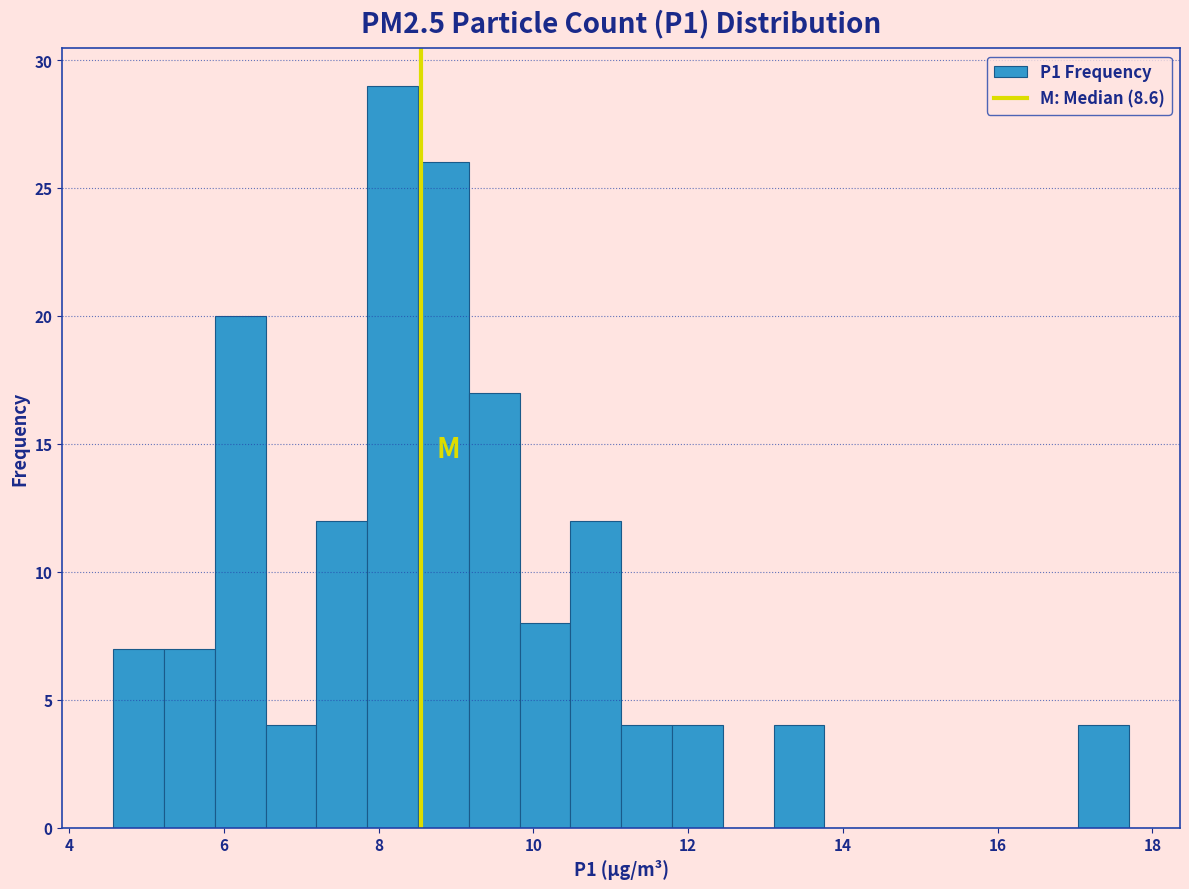

Around what value on the x-axis is the tallest bar? Give the approximate position of its centre, as read against the axis.

8.2